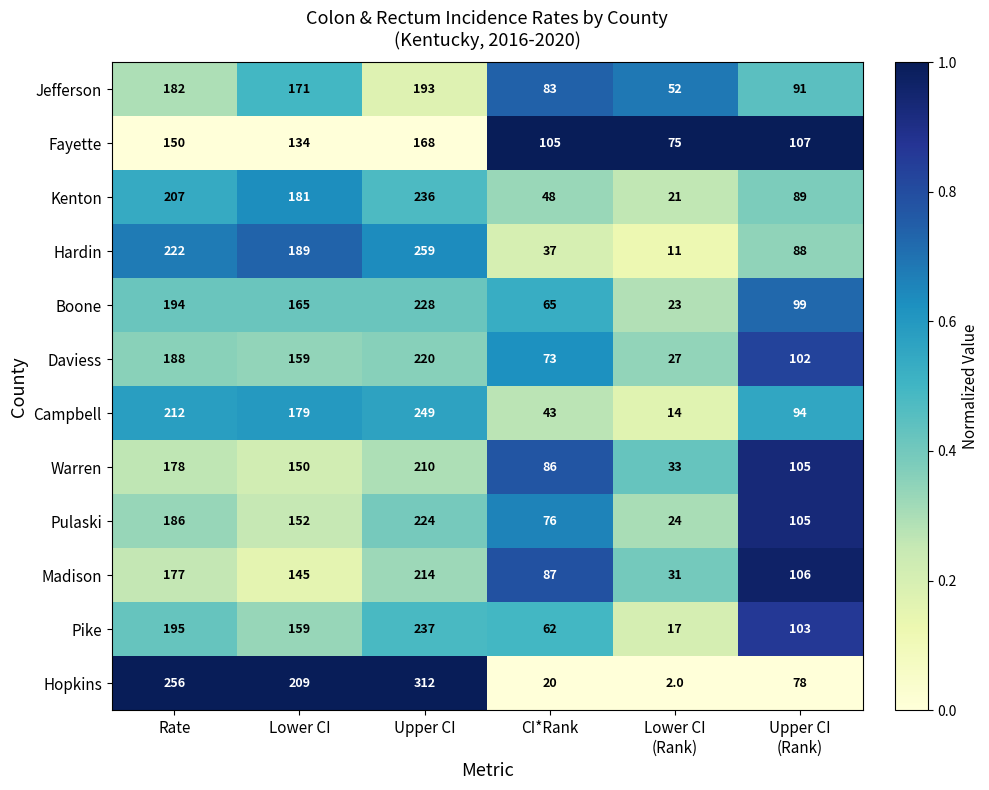

What is the difference between the maximum and minimum values in the Hardin series?

248